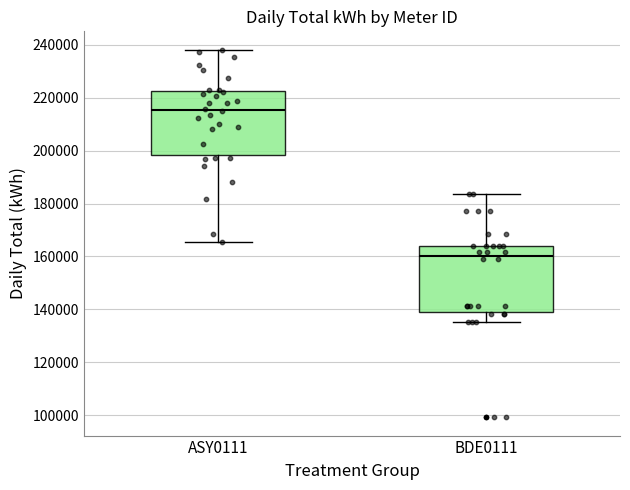

Reading left to right, transcribe this box plot: for each box, give where its median line is, the range the box spans, and where its two whiskers end, as read against the y-axis. The values are not printed on the chart, so give them approximately, as read against the axis.

ASY0111: median 216000, box 198000 to 222000, whiskers 166000 to 238000
BDE0111: median 160000, box 140000 to 164000, whiskers 136000 to 184000